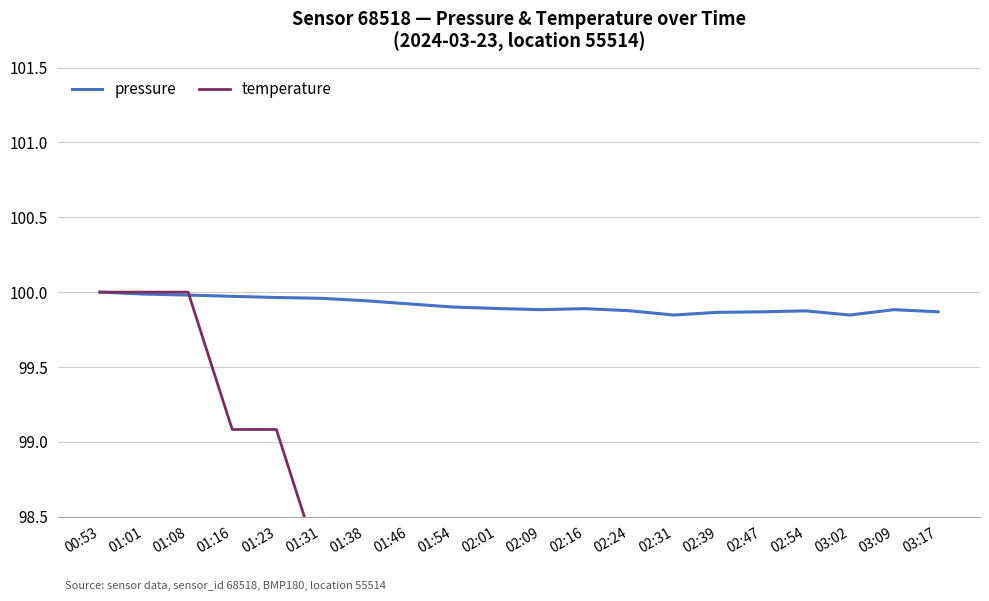

Which series changed the most between 00:53 and 02:54?

temperature